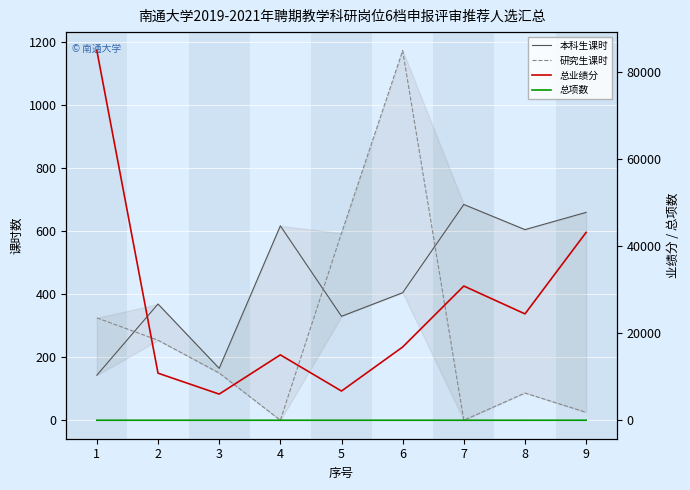

True or false: 总业绩分 and 研究生课时 intersect in this chart.

False